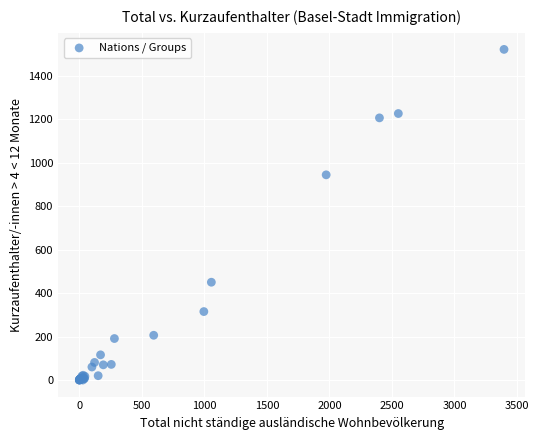

What Y value in the scatter plot is closest to 760?

944